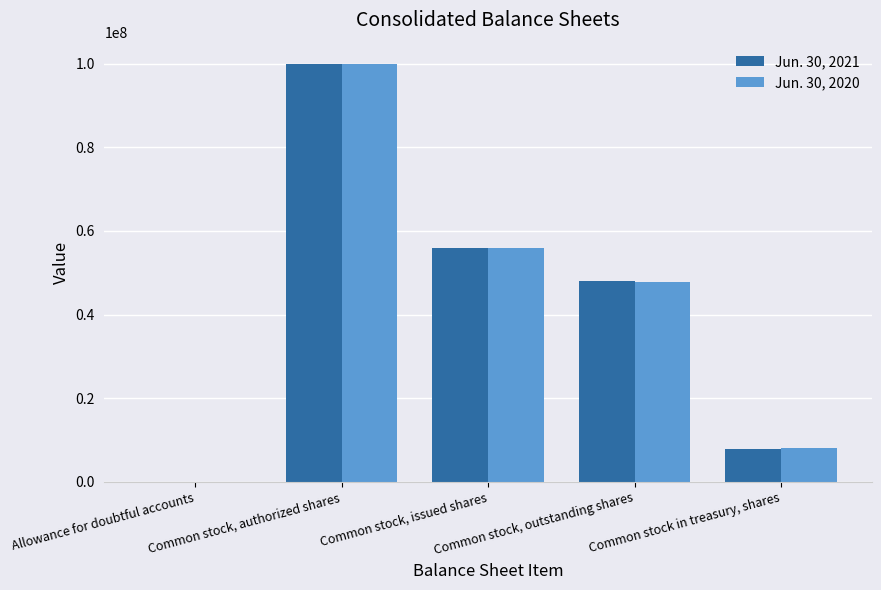

The value of Jun. 30, 2021 at Allowance for doubtful accounts is 6.5. True or false?

True